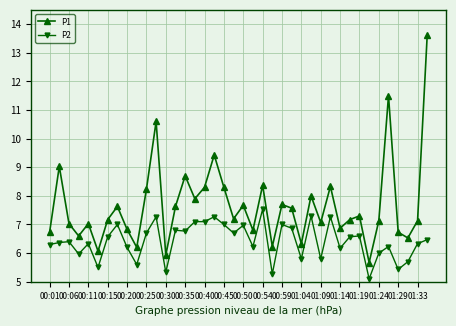

Which series has the widest spread of values?

P1